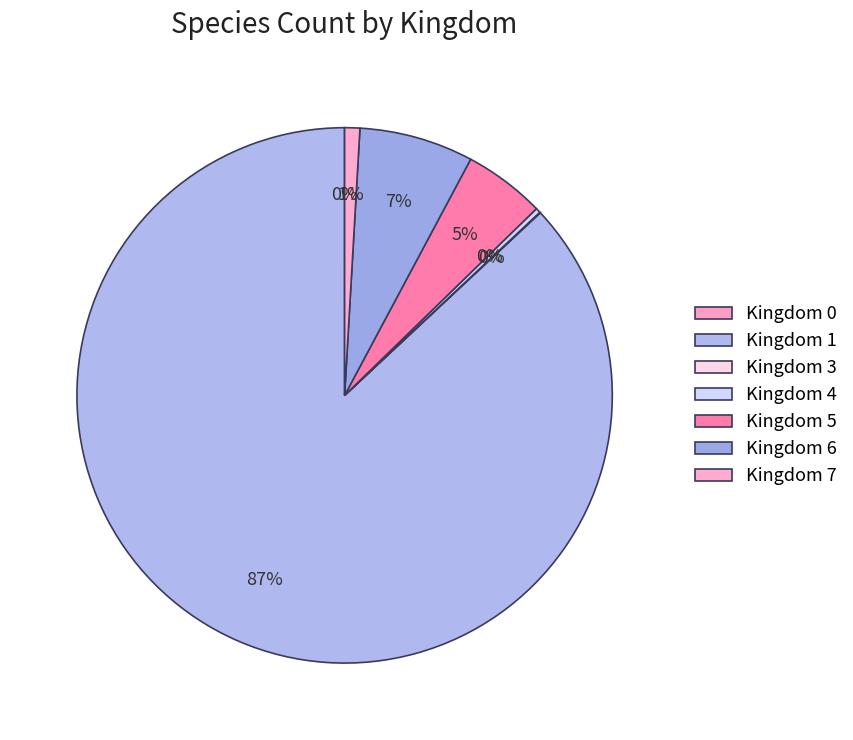

Which category accounts for the majority?

Kingdom 1